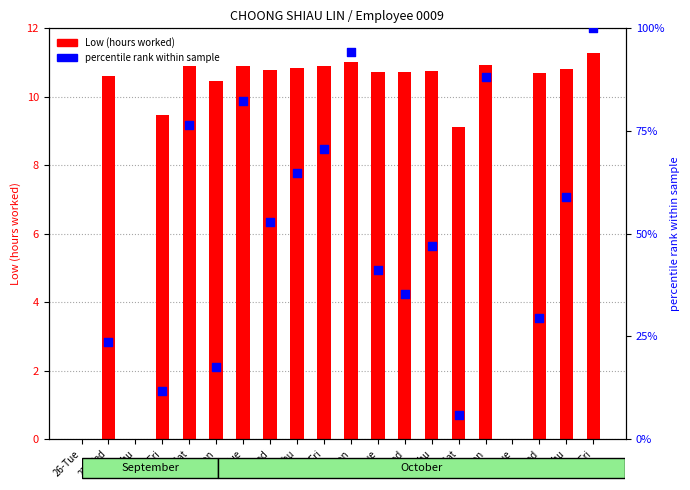

What is the ratio of the value at 2-Mon to the value at 9-Mon?

1.0